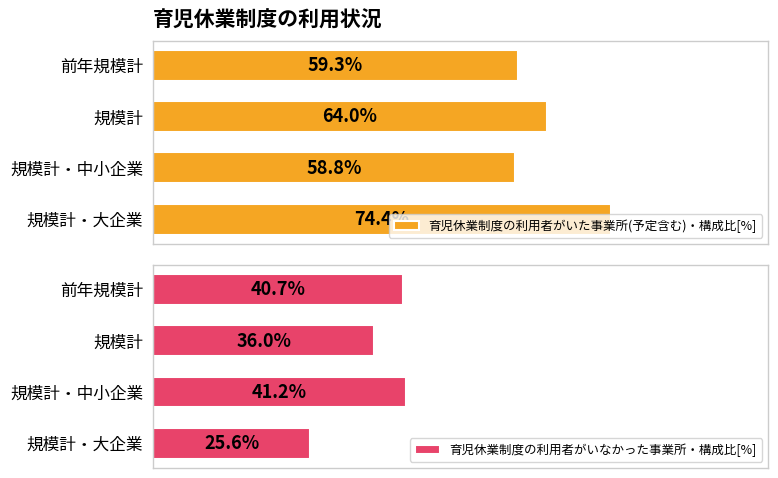

What is the value of the 育児休業制度の利用者がいた事業所(予定含む)・構成比[%] bar at the 4th from the left?

74.4